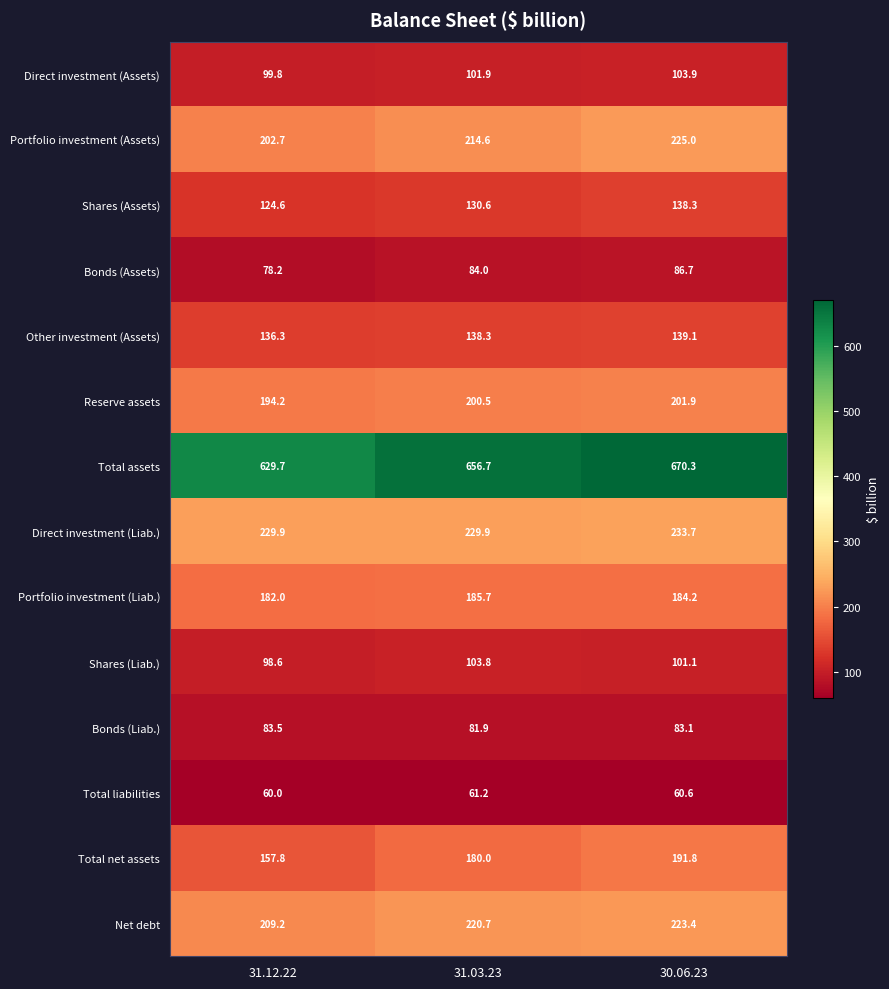

What is the approximate value of Direct investment (Assets) at 30.06.23?

103.9